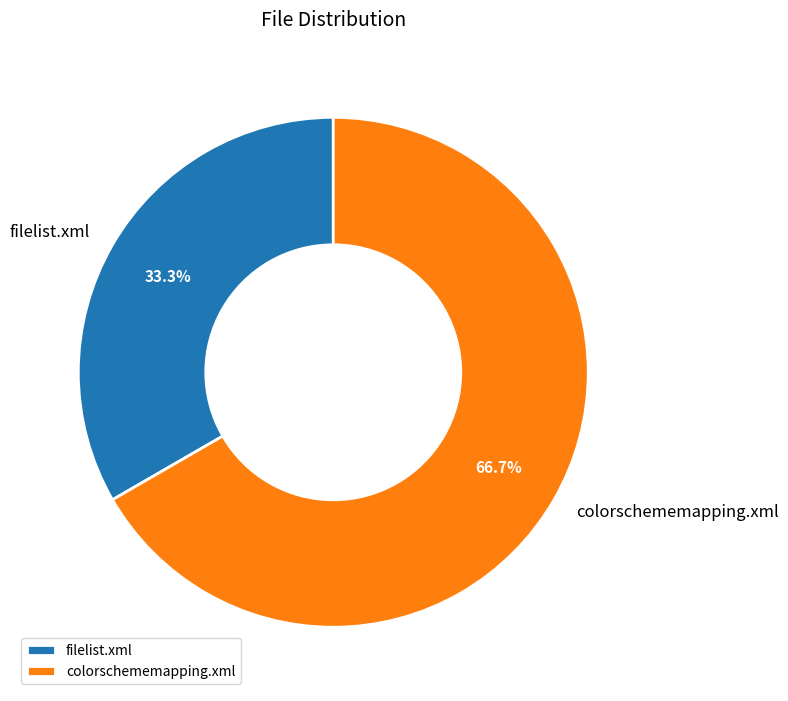

What percentage is the colorschememapping.xml slice, to the nearest percent?

67%